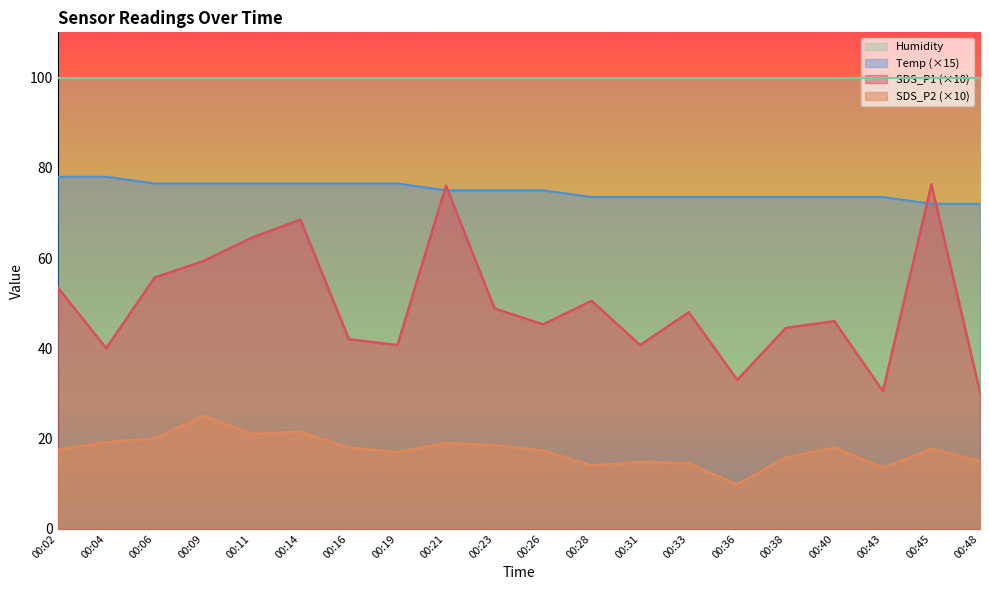

How many lines are shown in the chart?

4